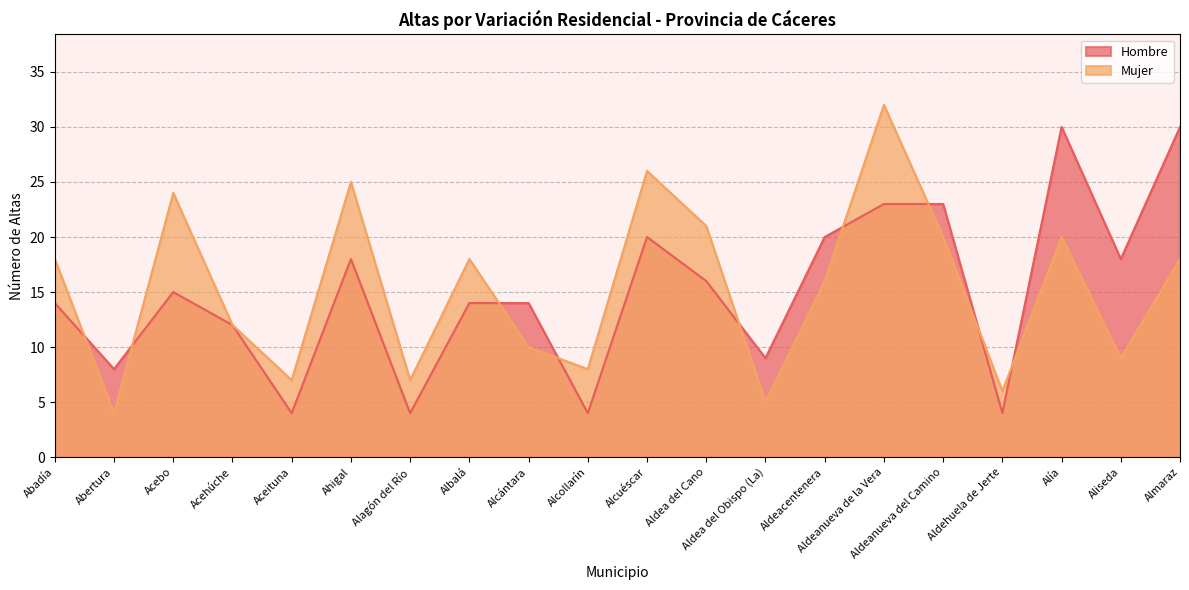

Is it true that Hombre equals 9 at Abadía?

False